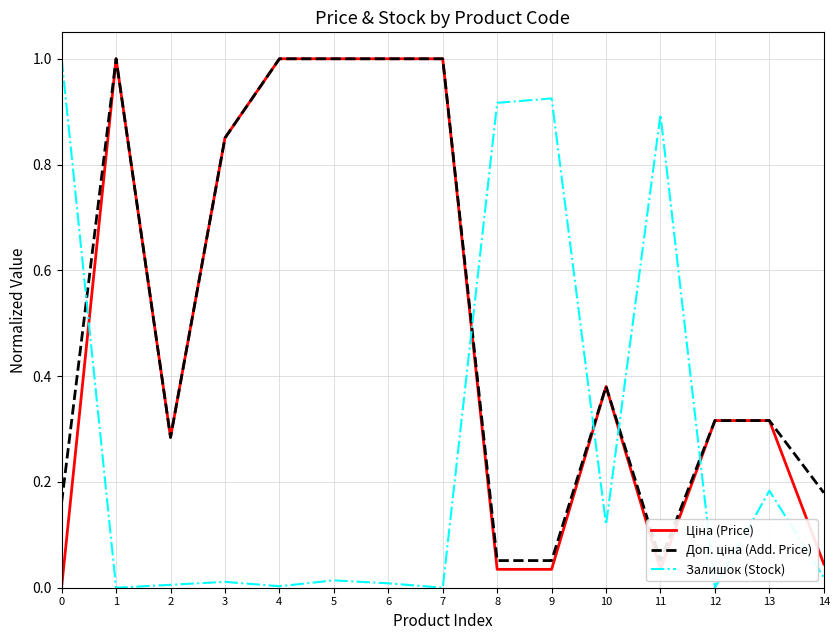

Is it true that Ціна (Price) equals 0.0 at 14?

True